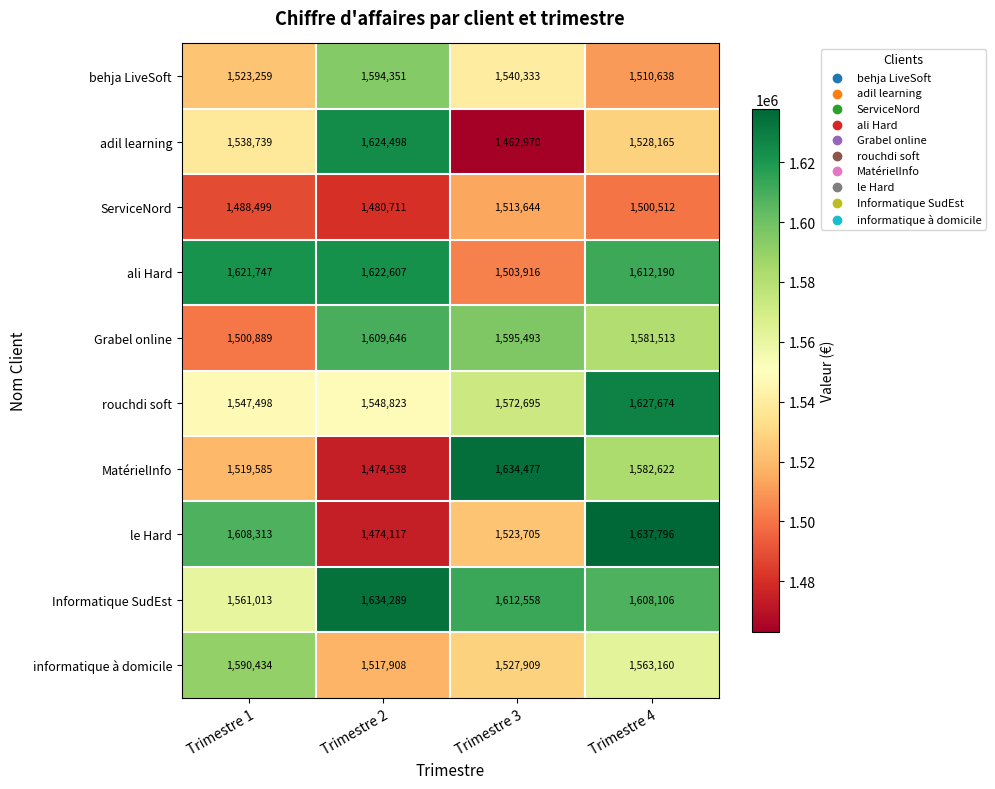

Between Trimestre 2 and Trimestre 3, which series saw the biggest shift?

adil learning